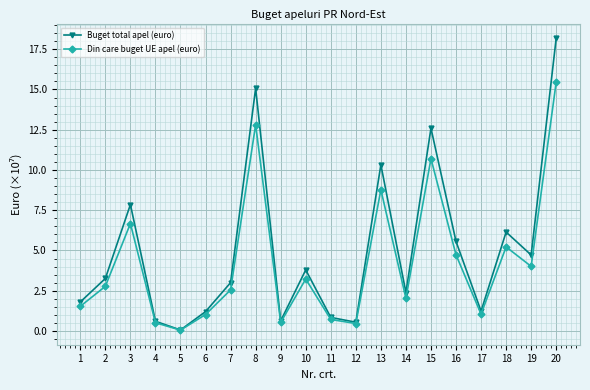

What is the sum of the Buget total apel (euro) values at 20 and 7?

21.2